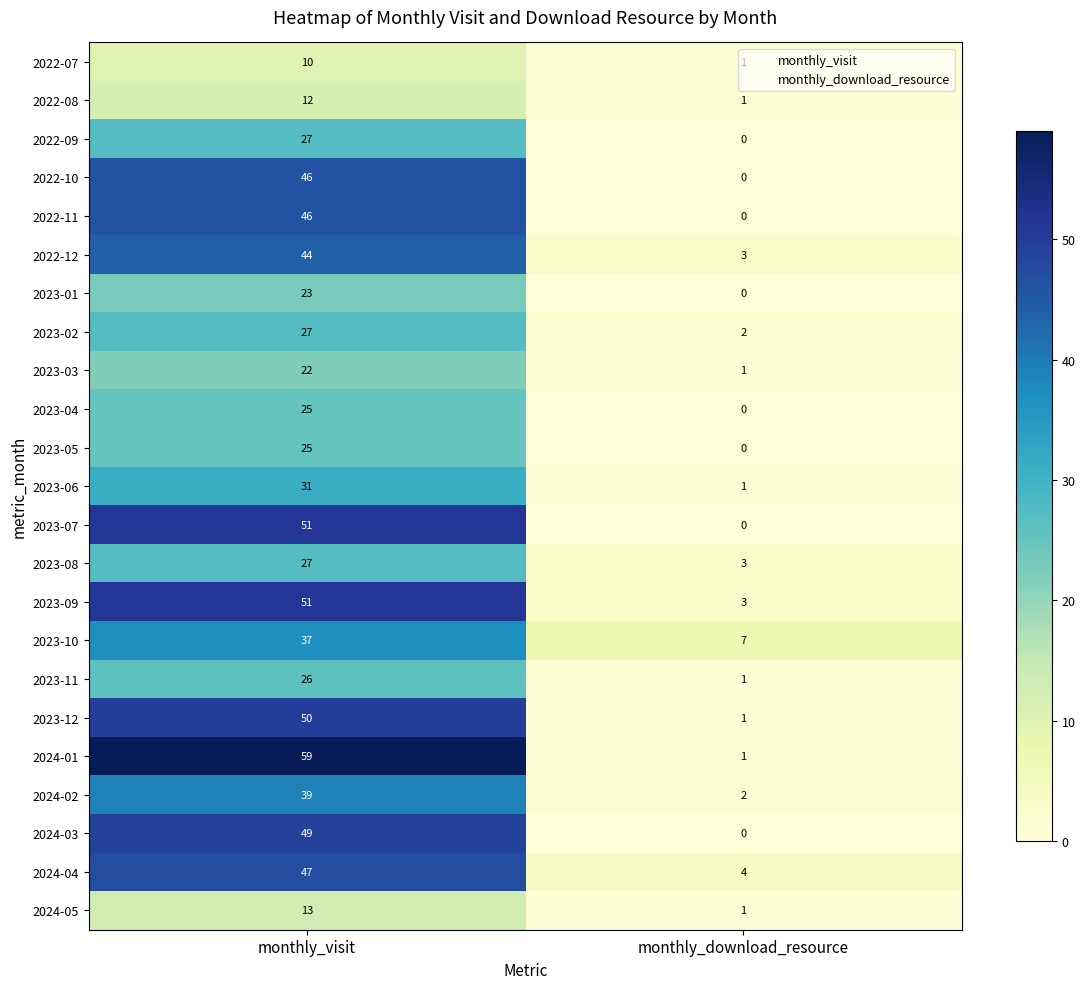

What value does the 2023-01 series have at monthly_visit, to the nearest 10?

20